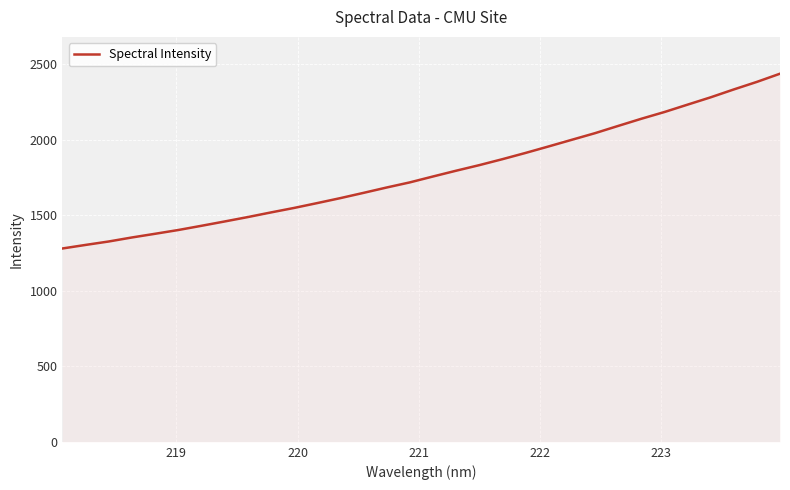

What is the maximum value shown in the chart?

2435.3